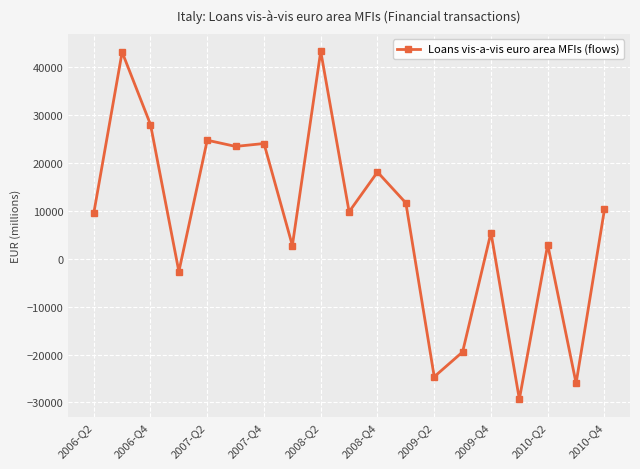

What is the smallest value displayed?

-29331.0